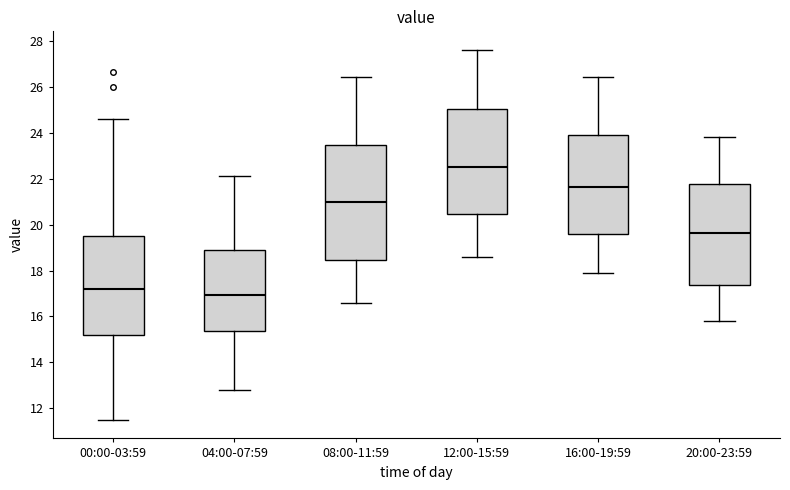

Reading left to right, transcribe this box plot: for each box, give where its median line is, the range the box spans, and where its two whiskers end, as read against the y-axis. The values are not printed on the chart, so give them approximately, as read against the axis.

00:00-03:59: median 17.2, box 15.2 to 19.6, whiskers 11.6 to 24.6
04:00-07:59: median 17.0, box 15.4 to 19.0, whiskers 12.8 to 22.2
08:00-11:59: median 21.0, box 18.4 to 23.4, whiskers 16.6 to 26.4
12:00-15:59: median 22.6, box 20.4 to 25.0, whiskers 18.6 to 27.6
16:00-19:59: median 21.6, box 19.6 to 24.0, whiskers 18.0 to 26.4
20:00-23:59: median 19.6, box 17.4 to 21.8, whiskers 15.8 to 23.8